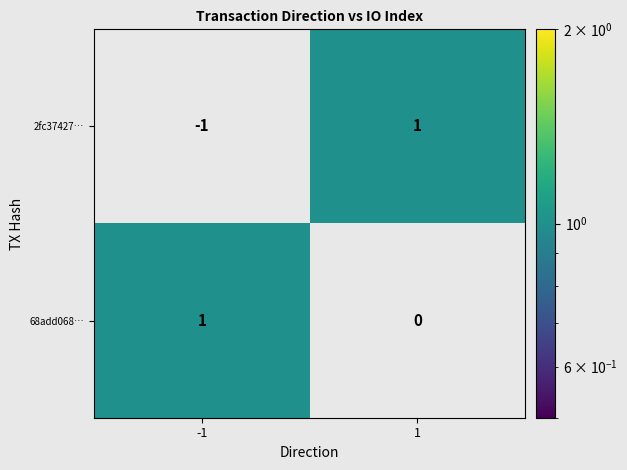

What is the greatest value displayed?

1